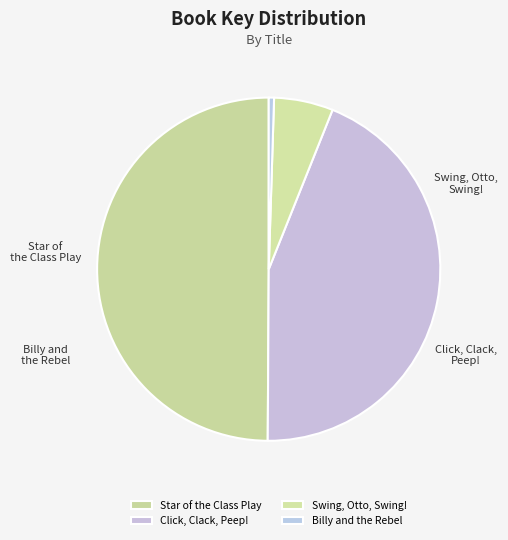

Is it true that Swing, Otto, Swing! is 15% of the pie?

False